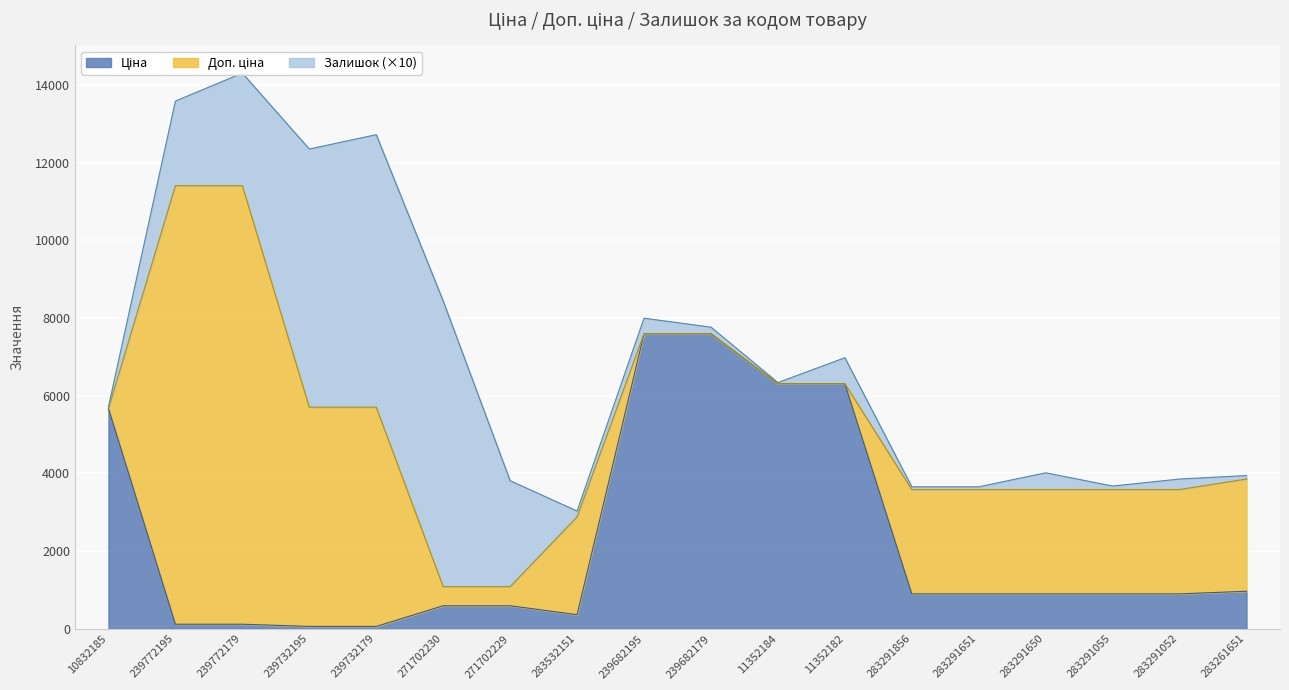

True or false: Ціна and Доп. ціна intersect in this chart.

False